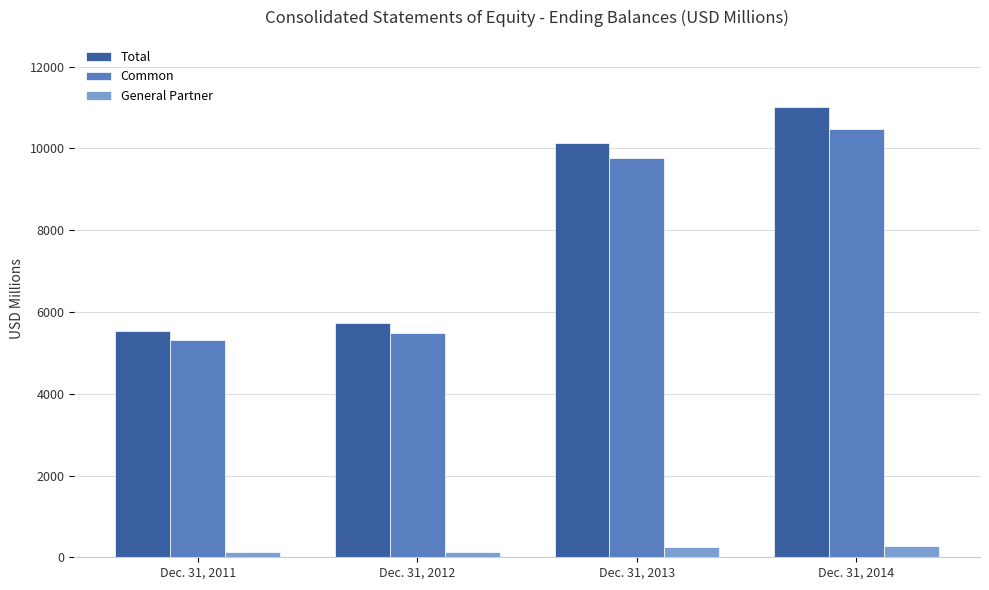

Rank the series by their maximum value, from lowest to highest.

General Partner, Common, Total